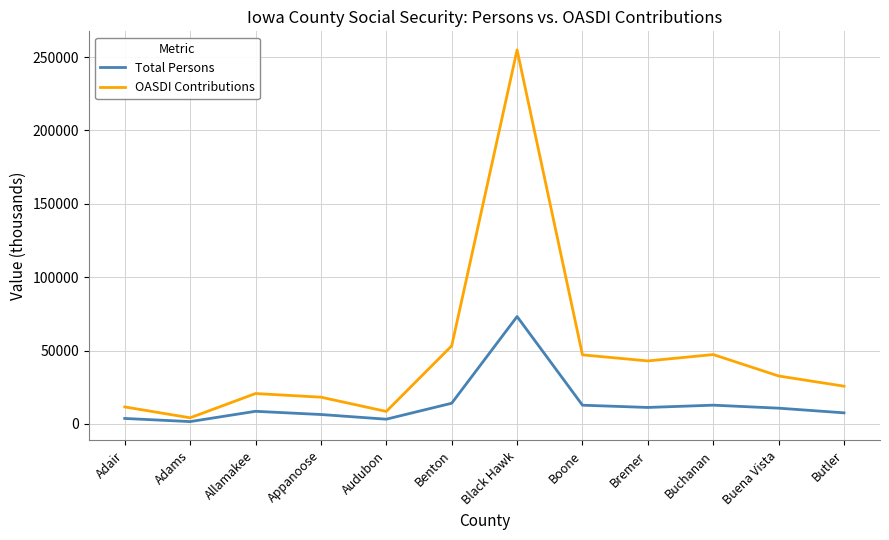

At which label is OASDI Contributions closest to 129527?

Benton